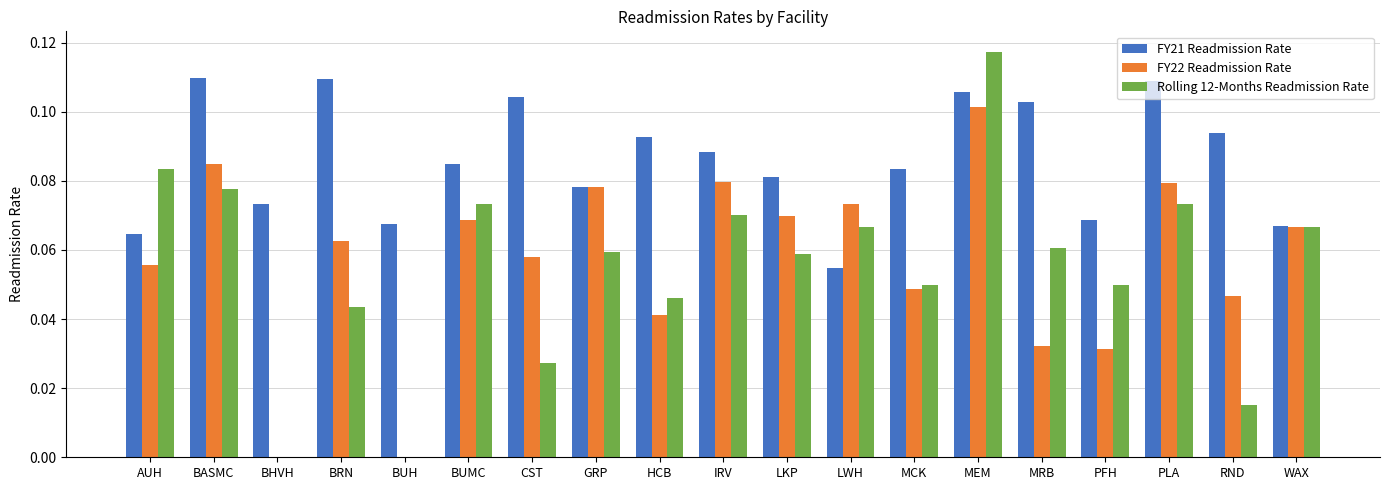

Are the bars horizontal?

No